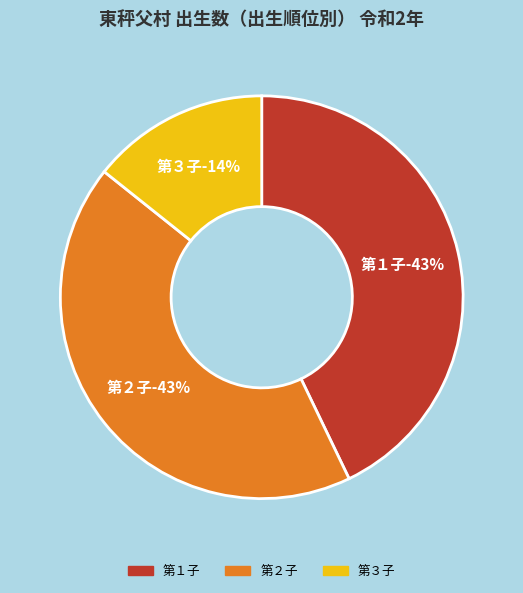

Is the sum of 第４子 and 第５子 greater than half?

No